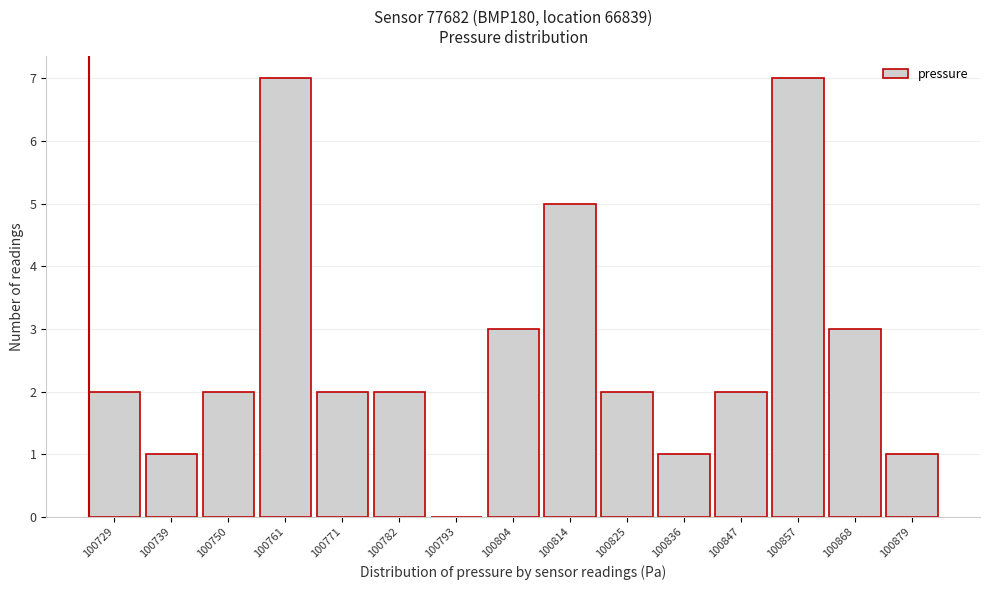

Reading left to right, list all the values displayed in this chart.

100729=2	100739=1	100750=2	100761=7	100771=2	100782=2	100793=0	100804=3	100814=5	100825=2	100836=1	100847=2	100857=7	100868=3	100879=1